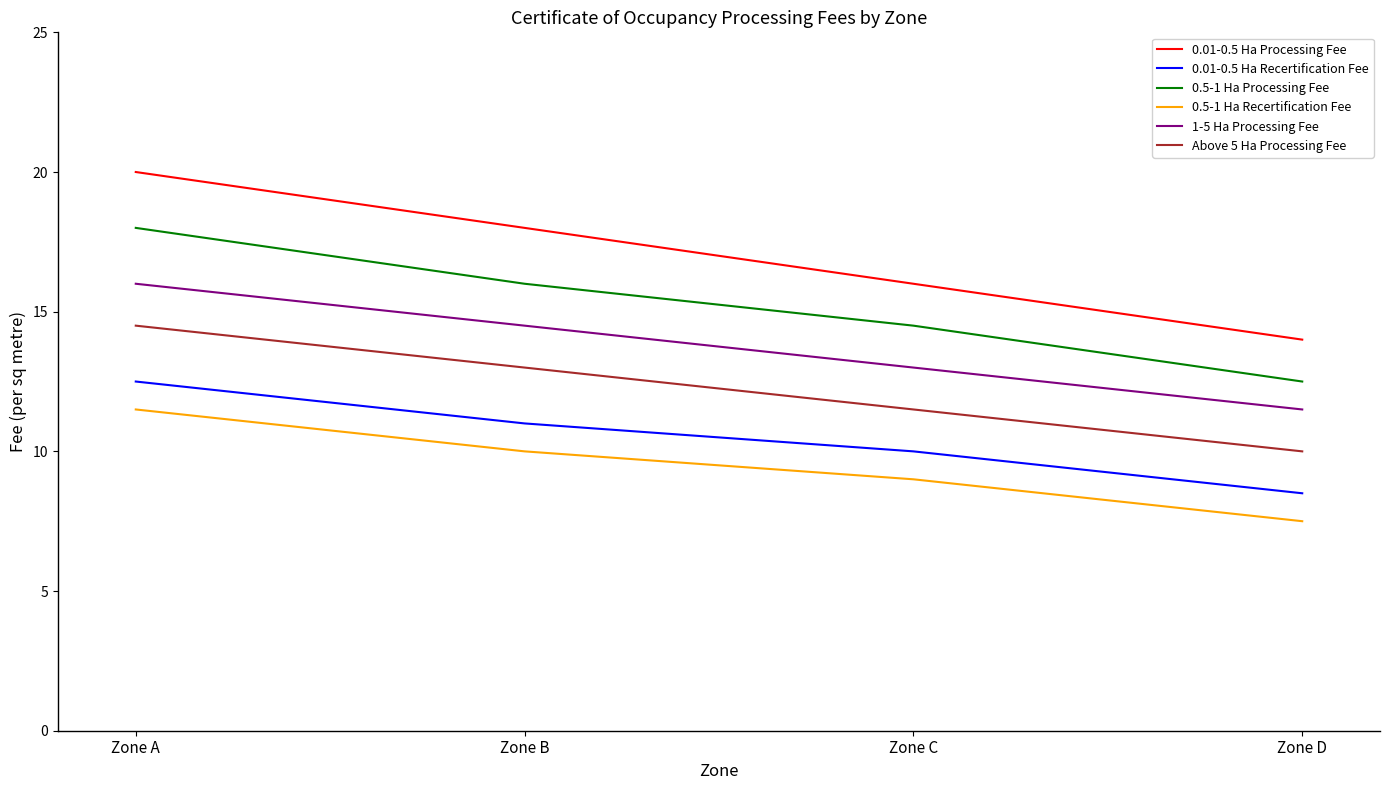

Which series has the largest total across all categories?

0.01-0.5 Ha Processing Fee